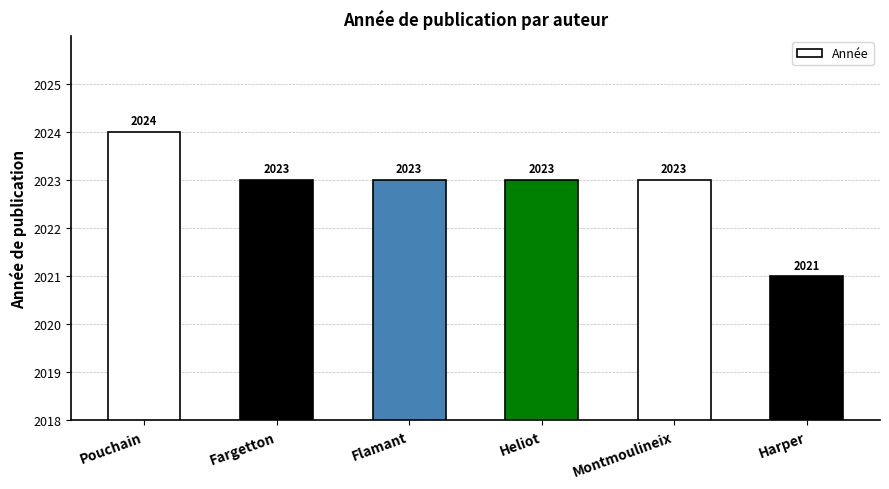

Does the chart contain stacked bars?

No